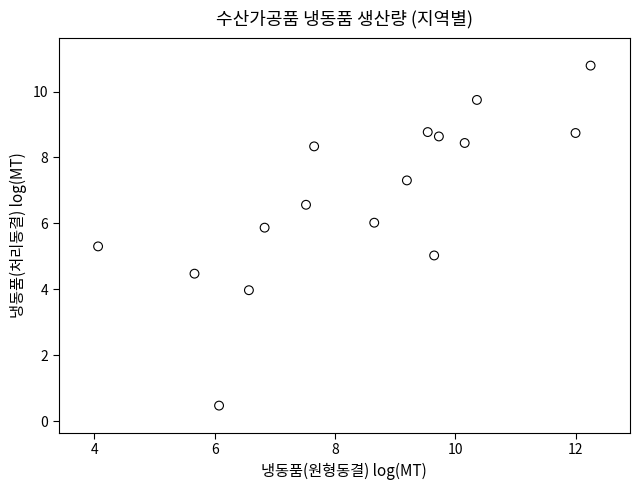

What is the range of Y values (max minus min)?

10.3